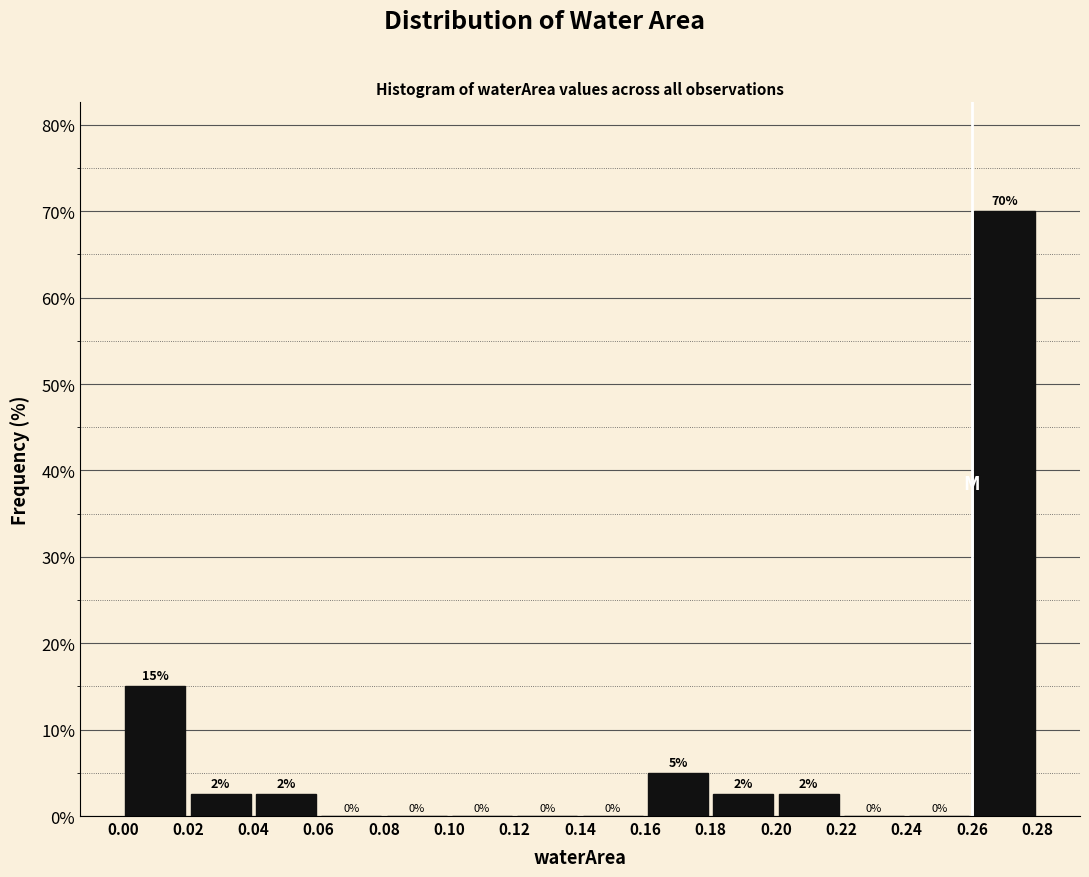

Over which range of the x-axis is the bar tallest?

0.26 to 0.28